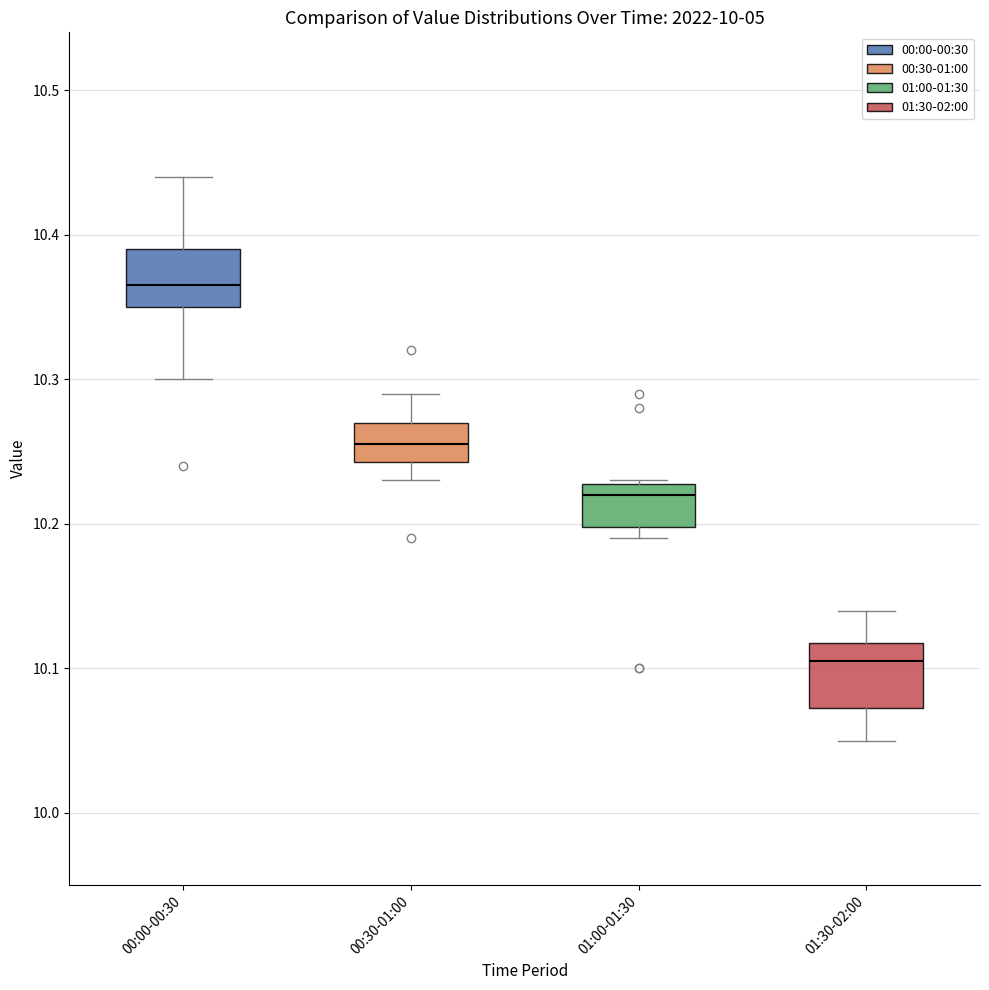

Reading left to right, transcribe this box plot: for each box, give where its median line is, the range the box spans, and where its two whiskers end, as read against the y-axis. The values are not printed on the chart, so give them approximately, as read against the axis.

00:00-00:30: median 10.37, box 10.35 to 10.39, whiskers 10.30 to 10.44
00:30-01:00: median 10.26, box 10.24 to 10.27, whiskers 10.23 to 10.29
01:00-01:30: median 10.22, box 10.20 to 10.23, whiskers 10.19 to 10.23
01:30-02:00: median 10.11, box 10.07 to 10.12, whiskers 10.05 to 10.14